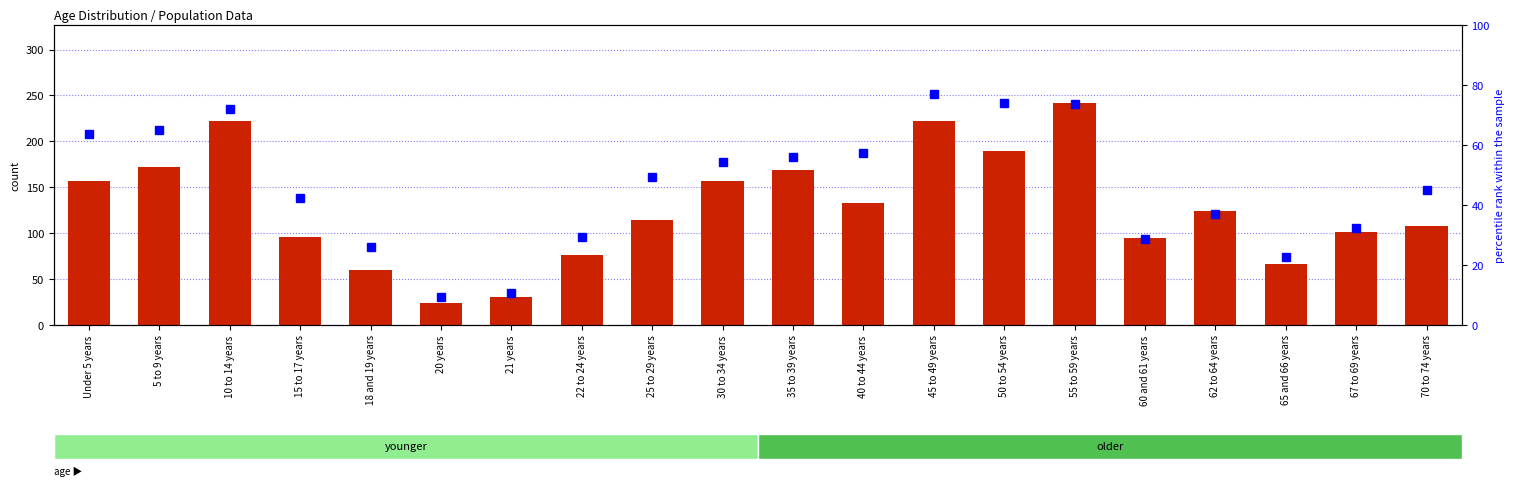

How many series are shown in this chart?

2